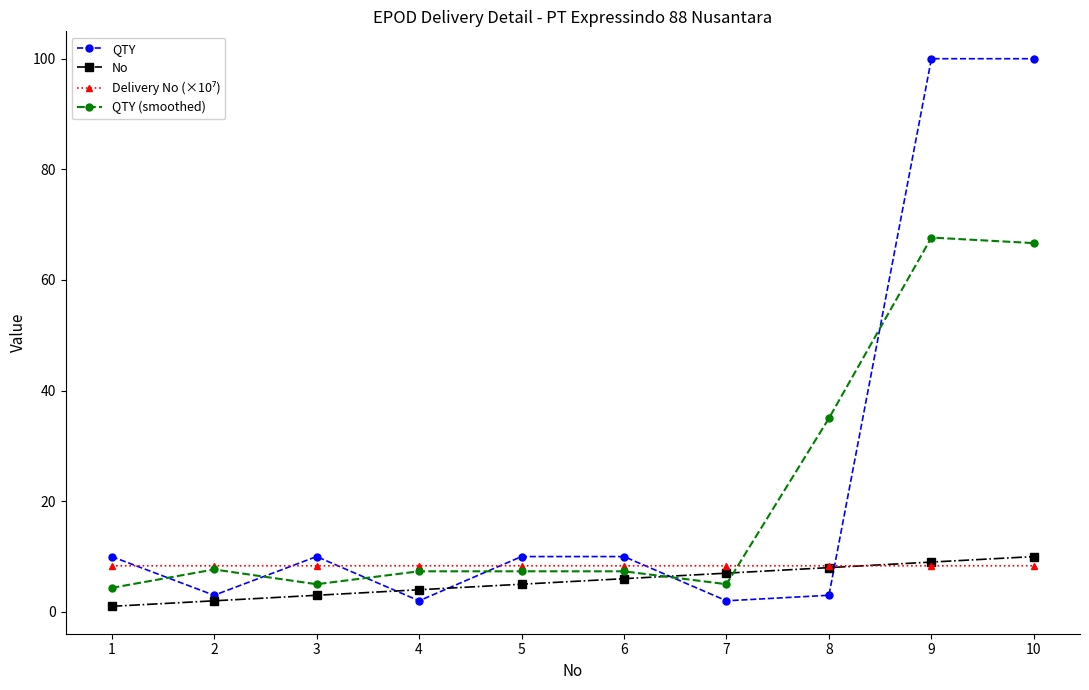

What is the total value across all series at 8?

54.3